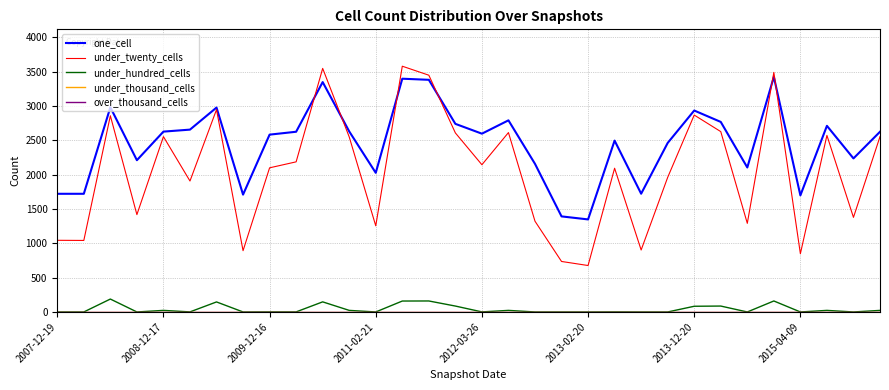

True or false: over_thousand_cells and under_hundred_cells intersect in this chart.

False